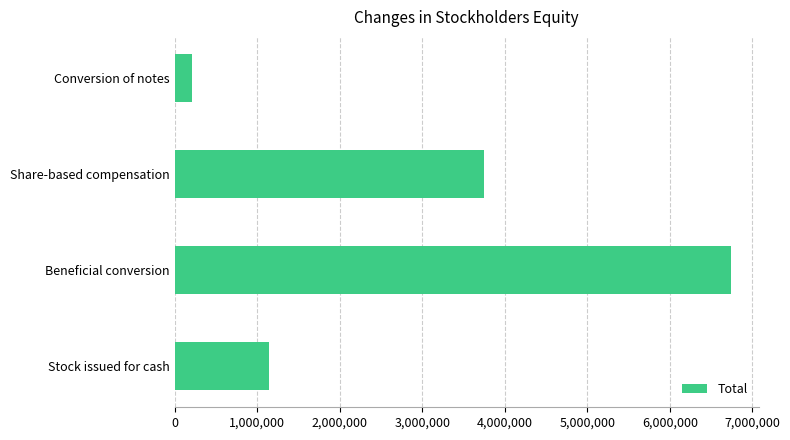

What is the approximate value at Beneficial conversion, to the nearest 50?

6739200